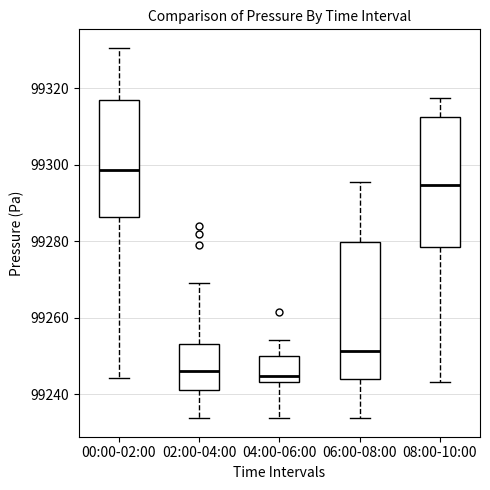

Reading left to right, transcribe this box plot: for each box, give where its median line is, the range the box spans, and where its two whiskers end, as read against the y-axis. The values are not printed on the chart, so give them approximately, as read against the axis.

00:00-02:00: median 99298, box 99286 to 99316, whiskers 99244 to 99330
02:00-04:00: median 99246, box 99242 to 99254, whiskers 99234 to 99268
04:00-06:00: median 99244 (just above the box's lower edge), box 99244 to 99250, whiskers 99234 to 99254
06:00-08:00: median 99252, box 99244 to 99280, whiskers 99234 to 99296
08:00-10:00: median 99294, box 99278 to 99312, whiskers 99244 to 99318